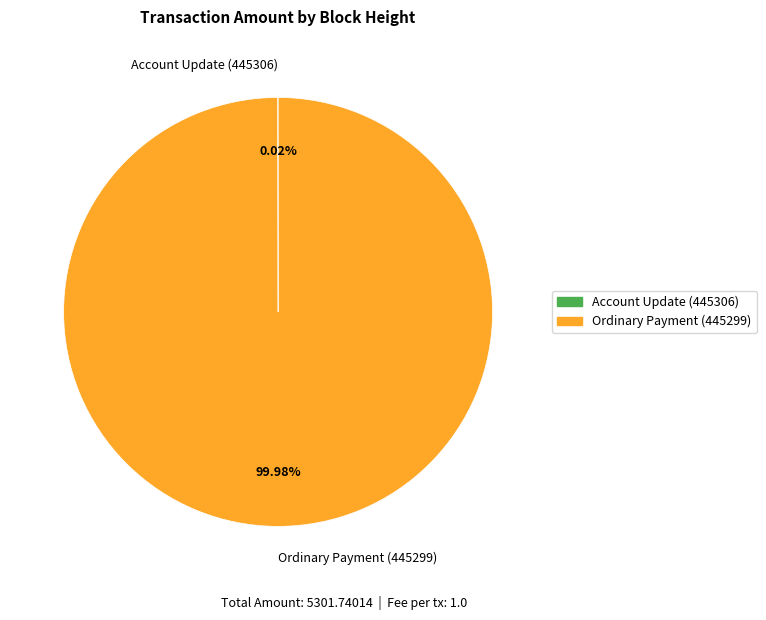

Is Ordinary Payment (445299) the majority of the pie?

Yes